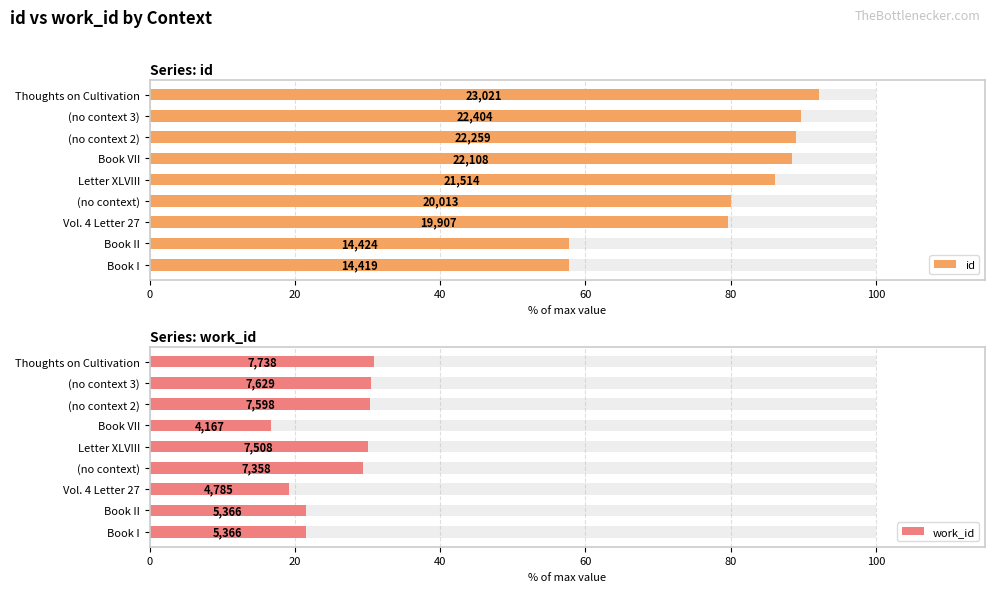

The value of id at (no context 2) is 146.8. True or false?

False